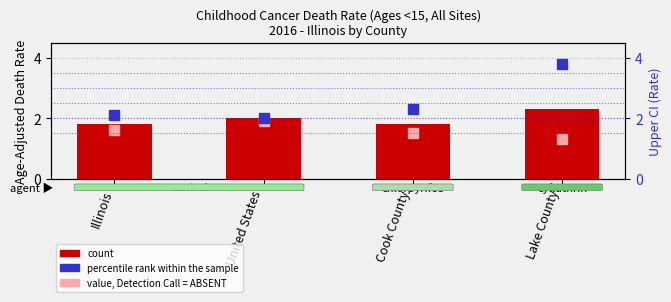

Which series has the widest spread of Y values?

percentile rank within the sample